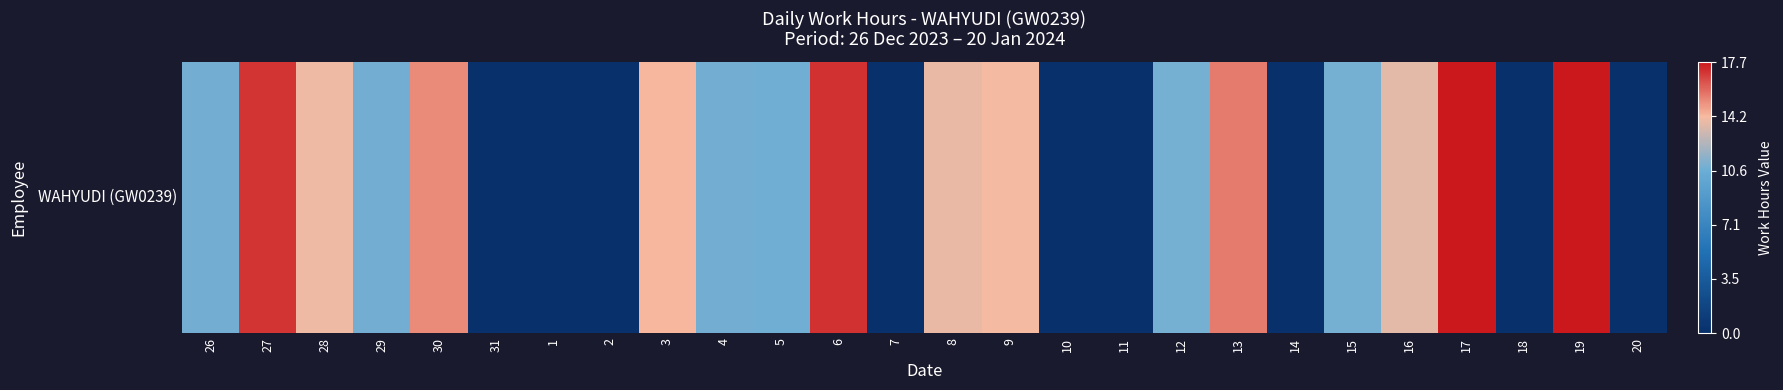

Rank the categories by value from lowest to highest.

31, 1, 2, 7, 10, 11, 14, 18, 20, 5, 29, 26, 4, 15, 12, 16, 8, 28, 9, 3, 30, 13, 27, 6, 17, 19